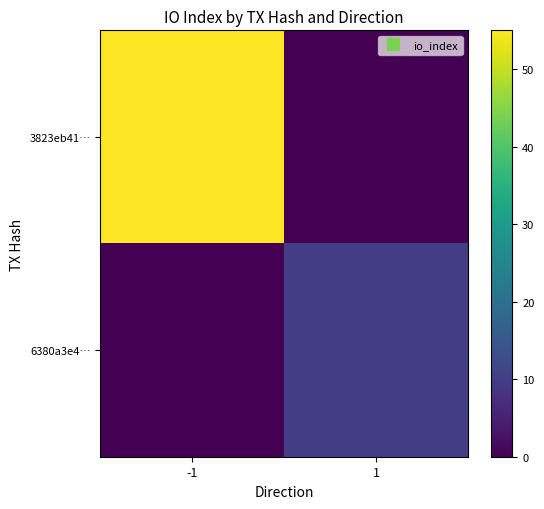

How many data points does each series have?

2